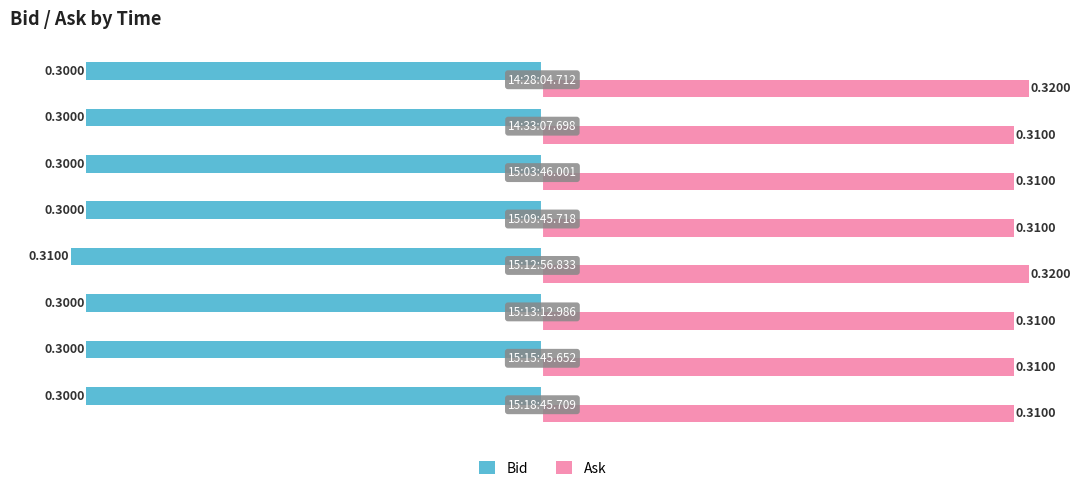

At how many categories does at least one series exceed 0?

8